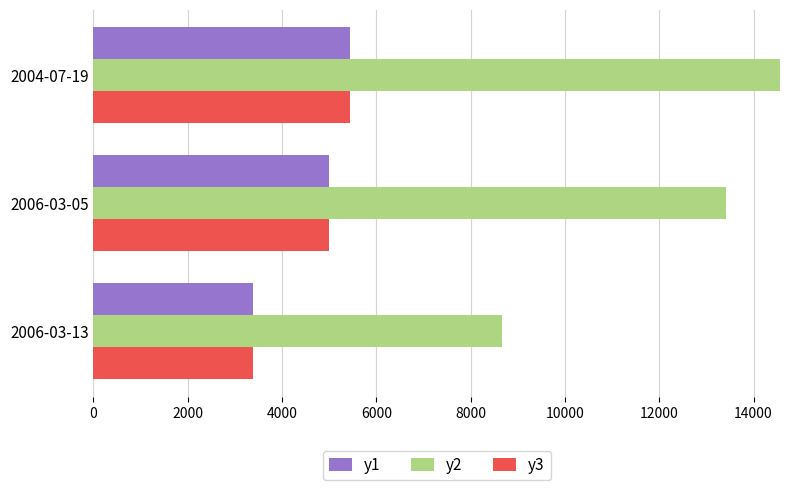

How many data points in y1 are less than 5004?

1